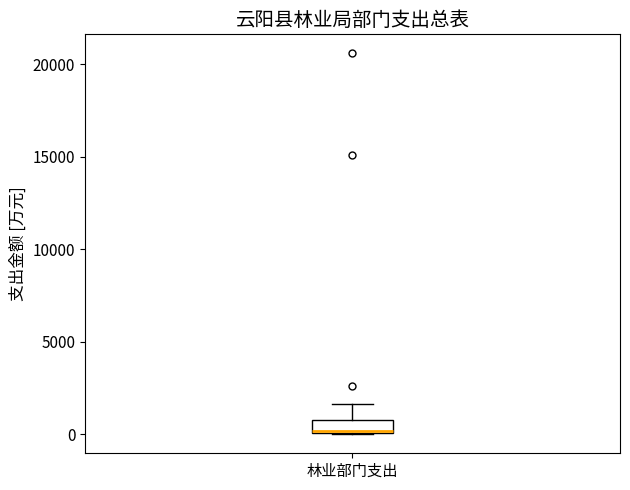

Where is the upper edge of the box for 林业部门支出 on the y-axis? The values are not printed on the chart, so give them approximately, as read against the axis.

1000